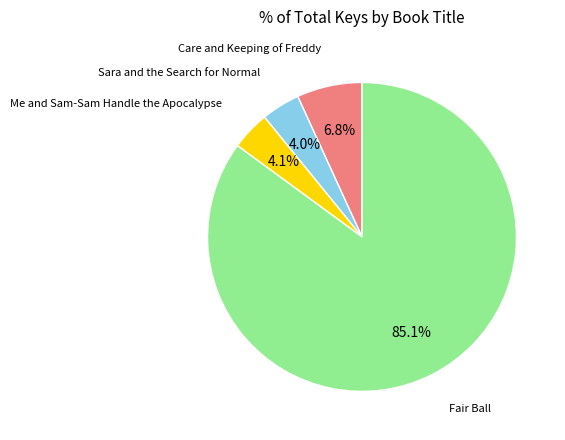

Is there a majority slice in this chart?

Yes